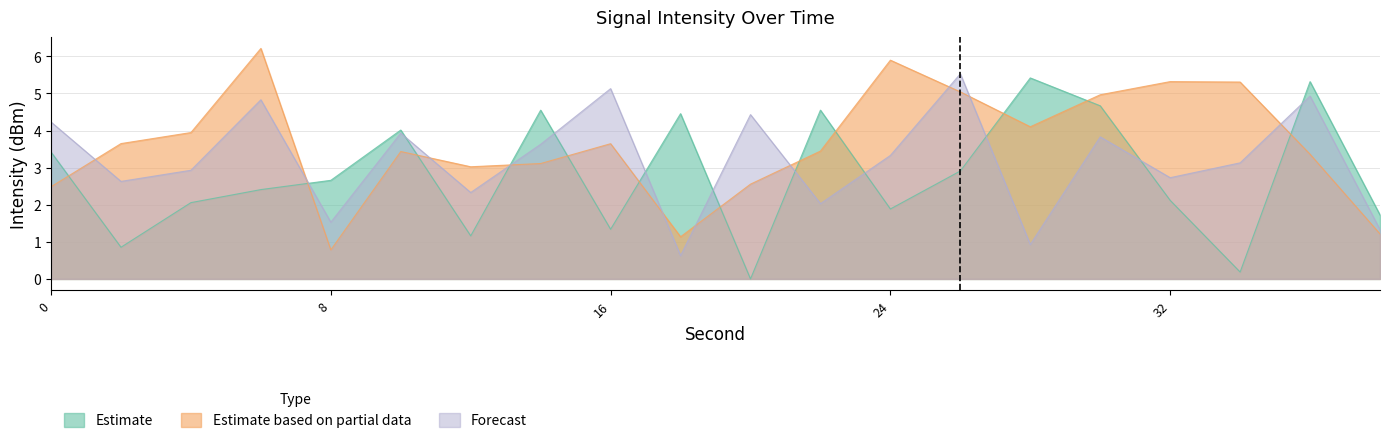

In Estimate, how many points are lower than both neighbors (excluding endpoints)?

6